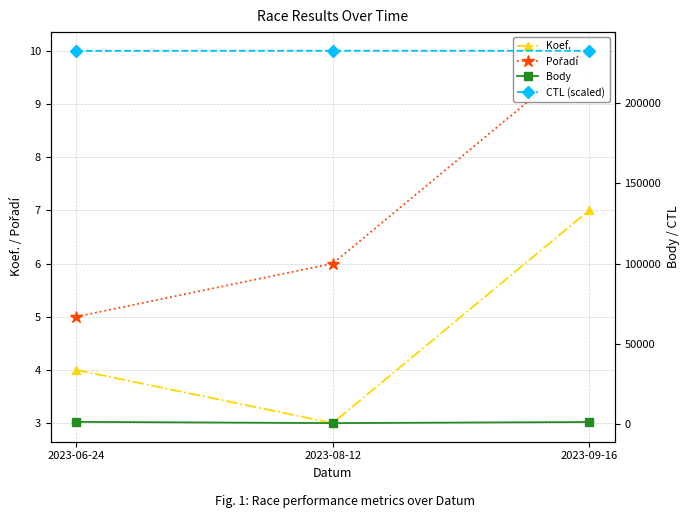

Which category has the lowest value in the Koef. series?

2023-08-12